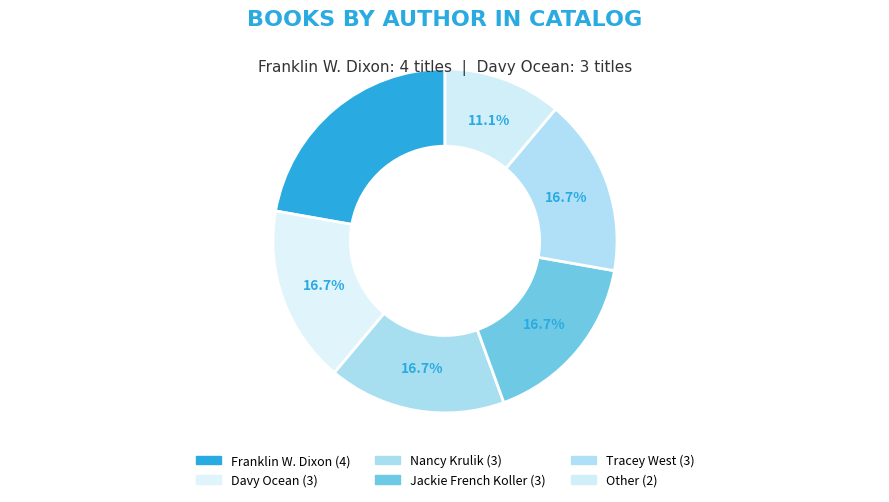

Do Other and Davy Ocean together represent more than half of the pie?

No